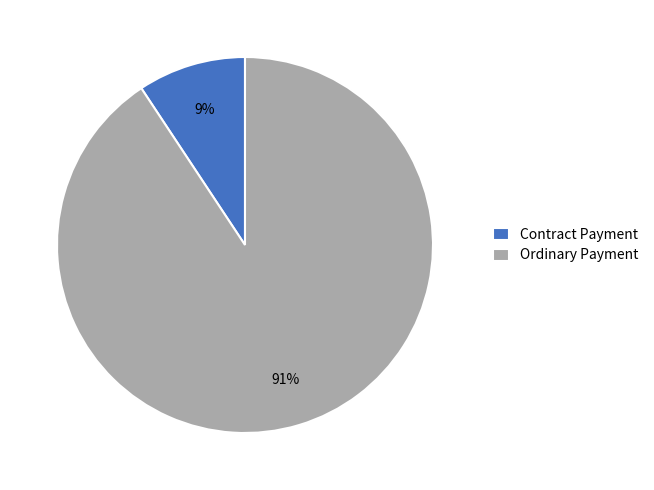

Is there a majority slice in this chart?

Yes